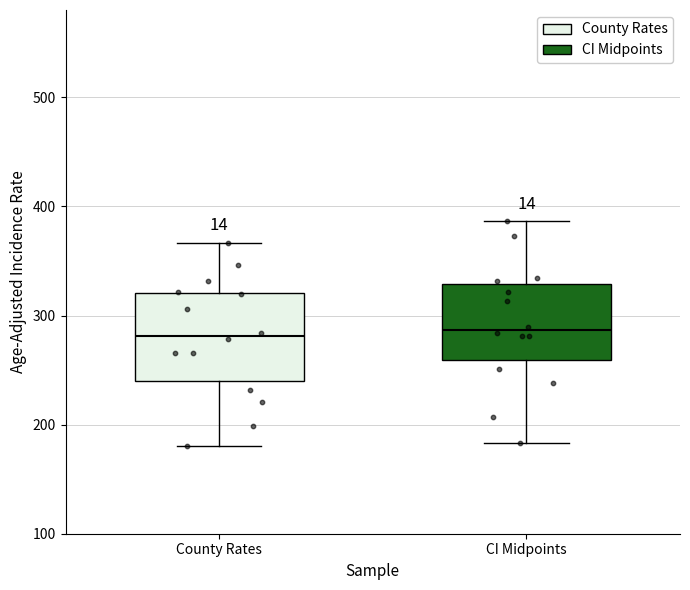

Reading left to right, transcribe this box plot: for each box, give where its median line is, the range the box spans, and where its two whiskers end, as read against the y-axis. The values are not printed on the chart, so give them approximately, as read against the axis.

County Rates: median 280, box 240 to 320, whiskers 180 to 370
CI Midpoints: median 290, box 260 to 330, whiskers 180 to 390